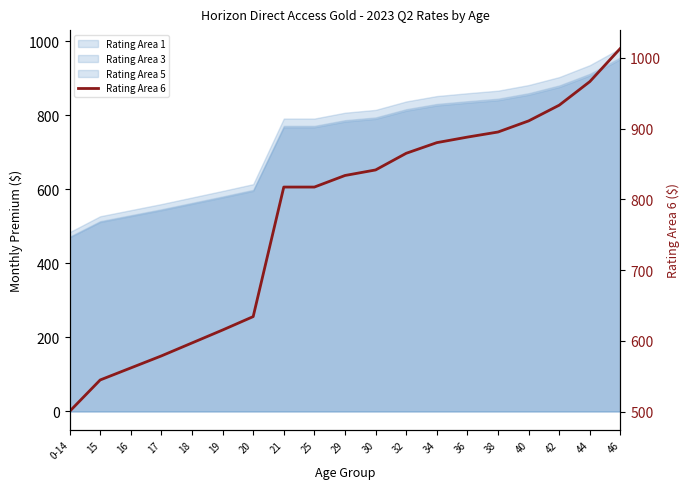

What is the maximum value shown in the chart?

1013.4